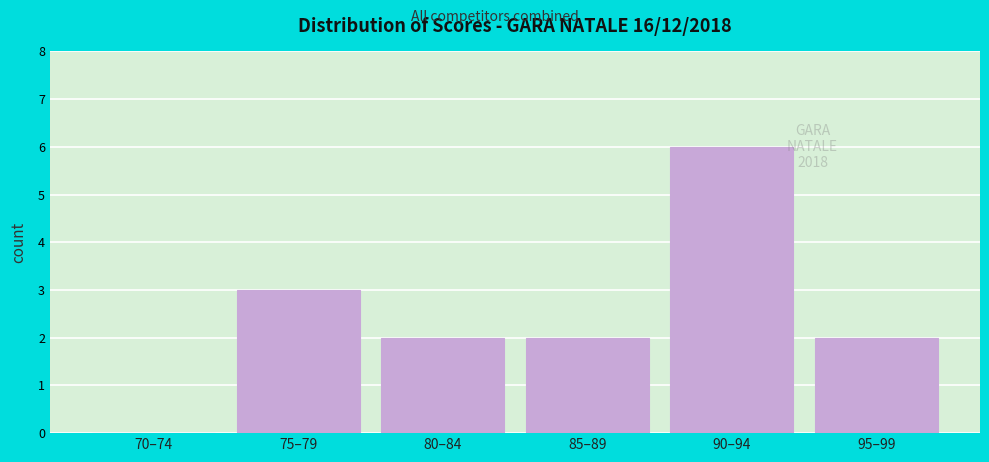

Reading left to right, extract all data points from this chart.

70–74=0	75–79=3	80–84=2	85–89=2	90–94=6	95–99=2